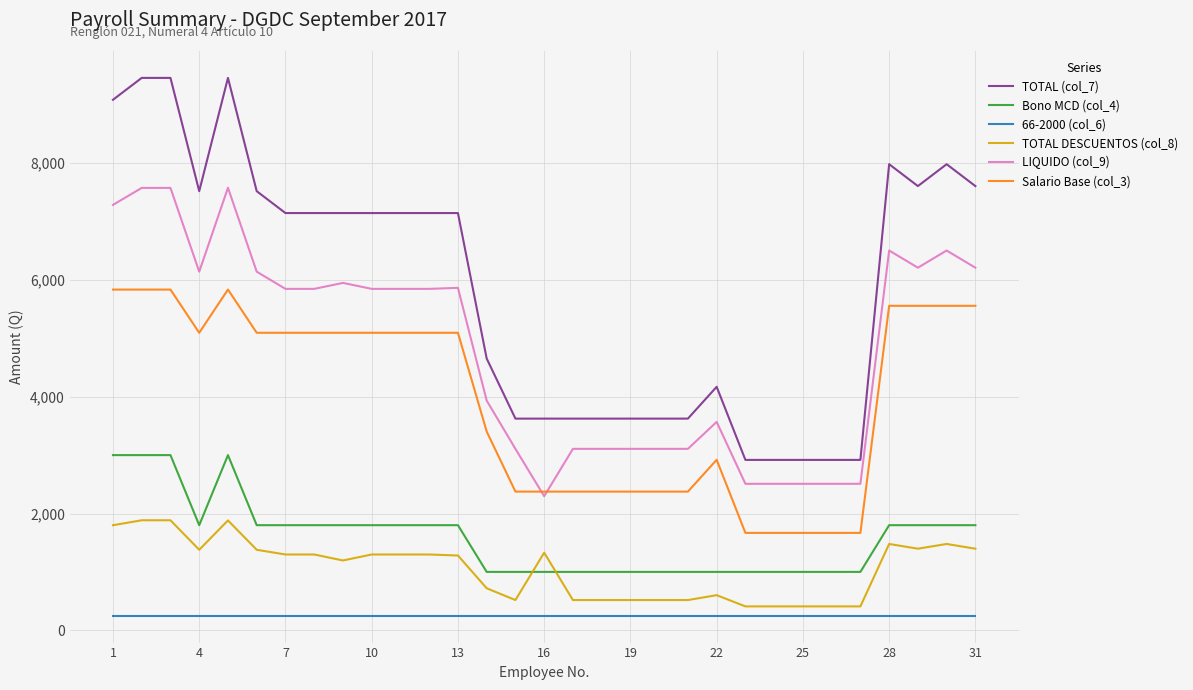

List the series in order of their peak value, lowest first.

66-2000 (col_6), TOTAL DESCUENTOS (col_8), Bono MCD (col_4), Salario Base (col_3), LIQUIDO (col_9), TOTAL (col_7)